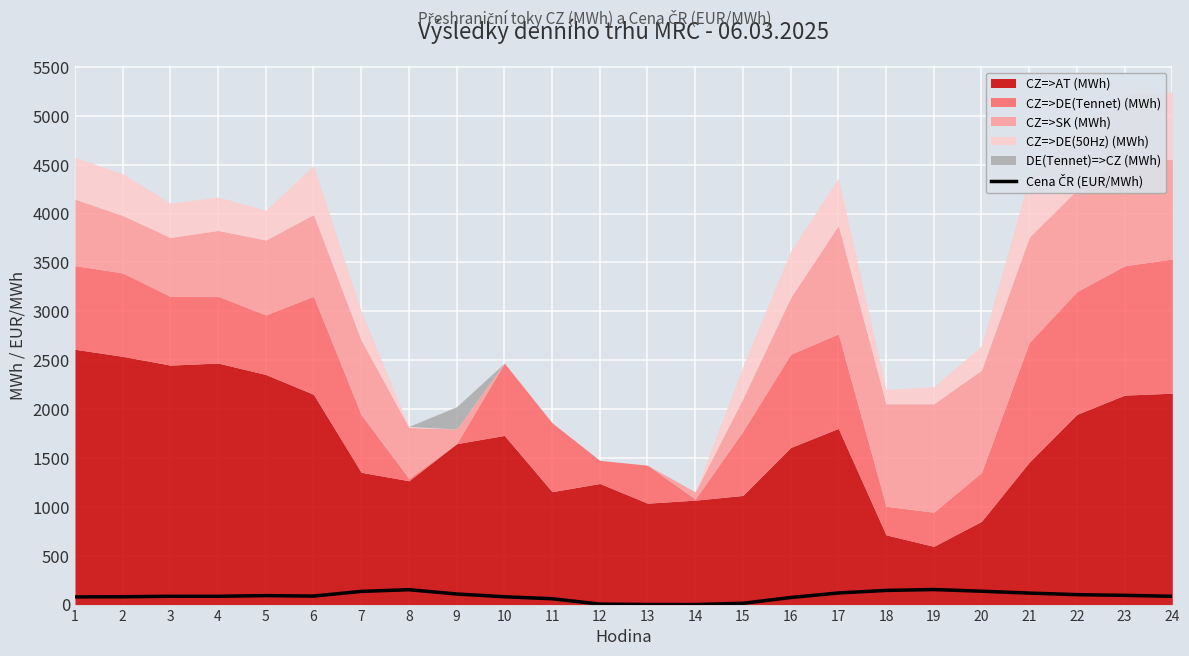

The chart shows a value of 209.2 at 21. True or false?

False